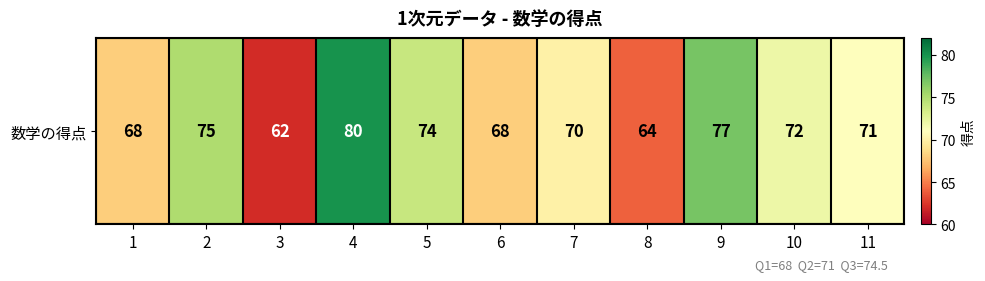

List the labels in order of value, smallest first.

3, 8, 1, 6, 7, 11, 10, 5, 2, 9, 4